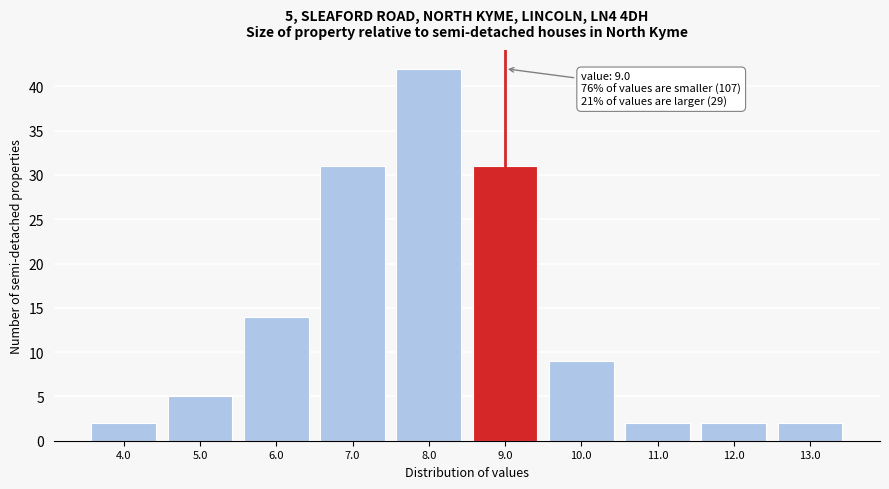

Over which range of the x-axis is the bar tallest?

7.5 to 8.5